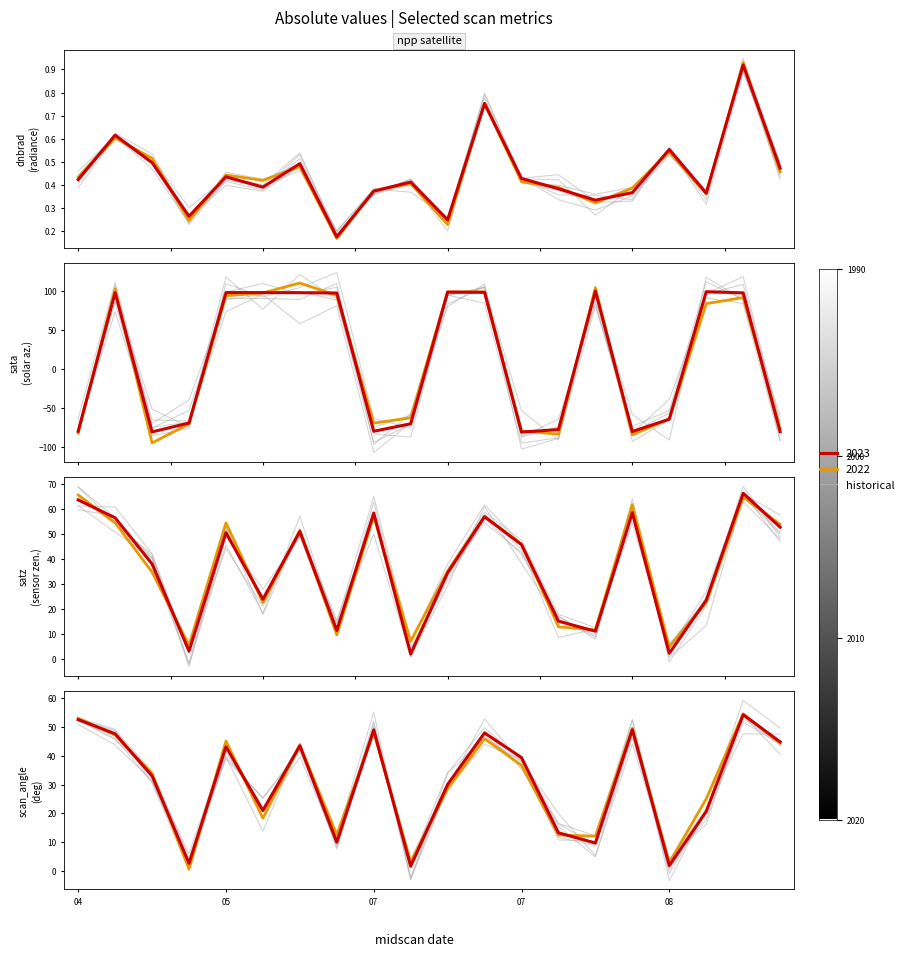

True or false: satz and dnbrad cross at least once.

False